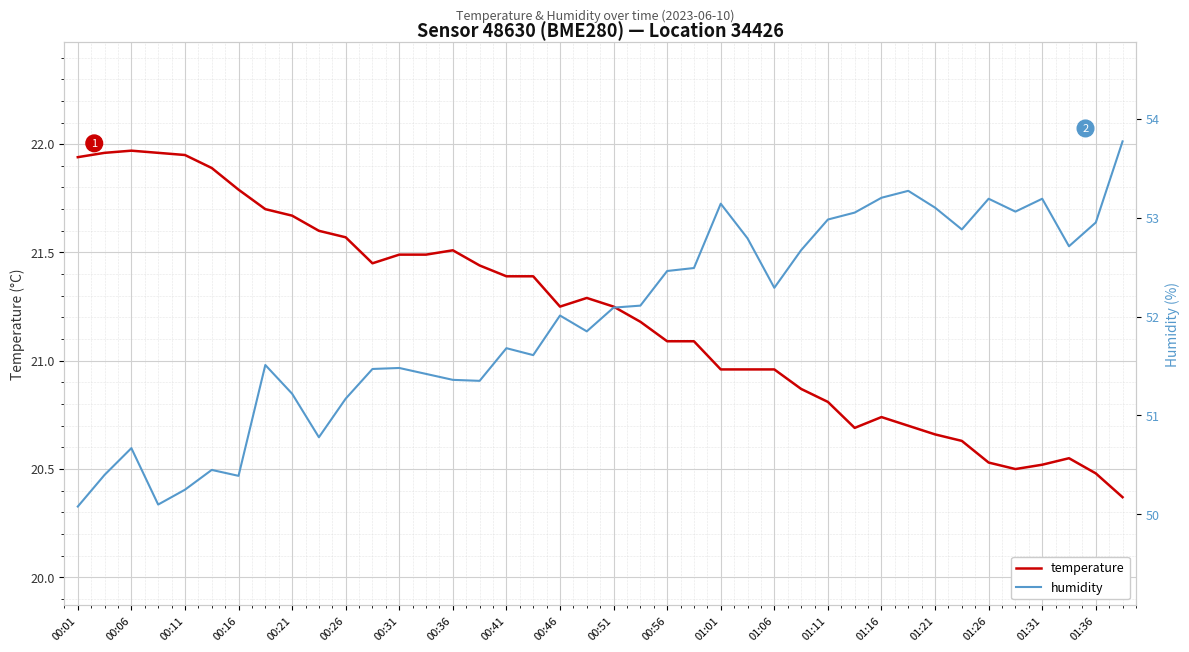

At which label does temperature first exceed 21?

00:01